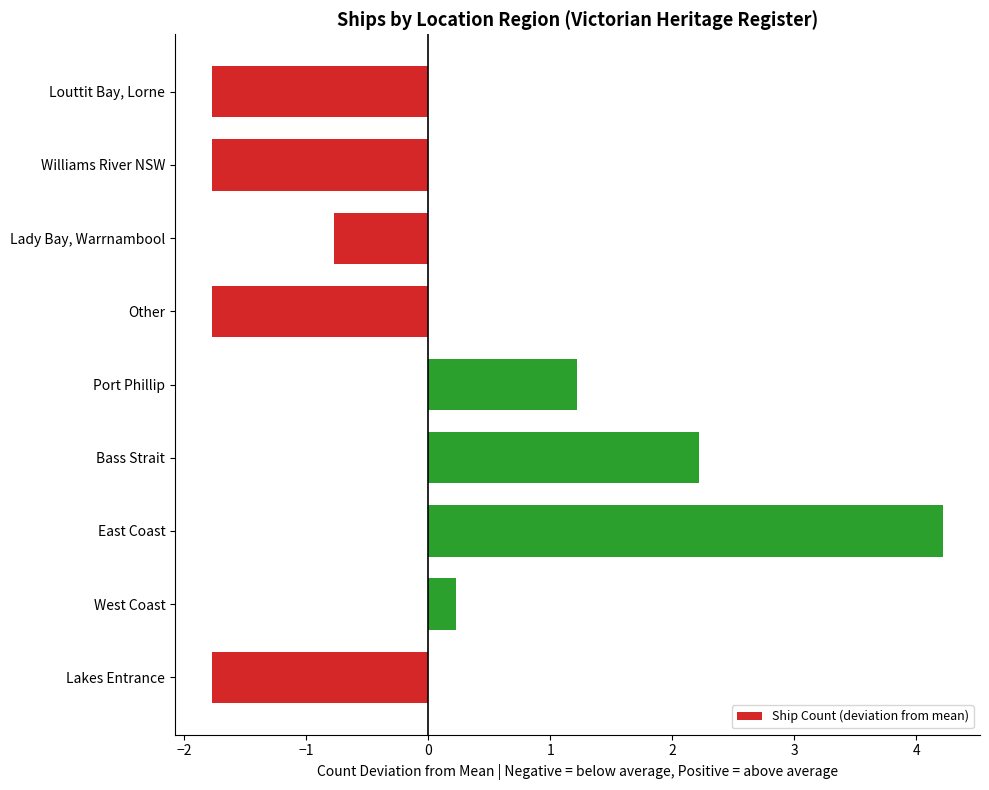

What is the sum of the values at Lakes Entrance and West Coast?

-1.6